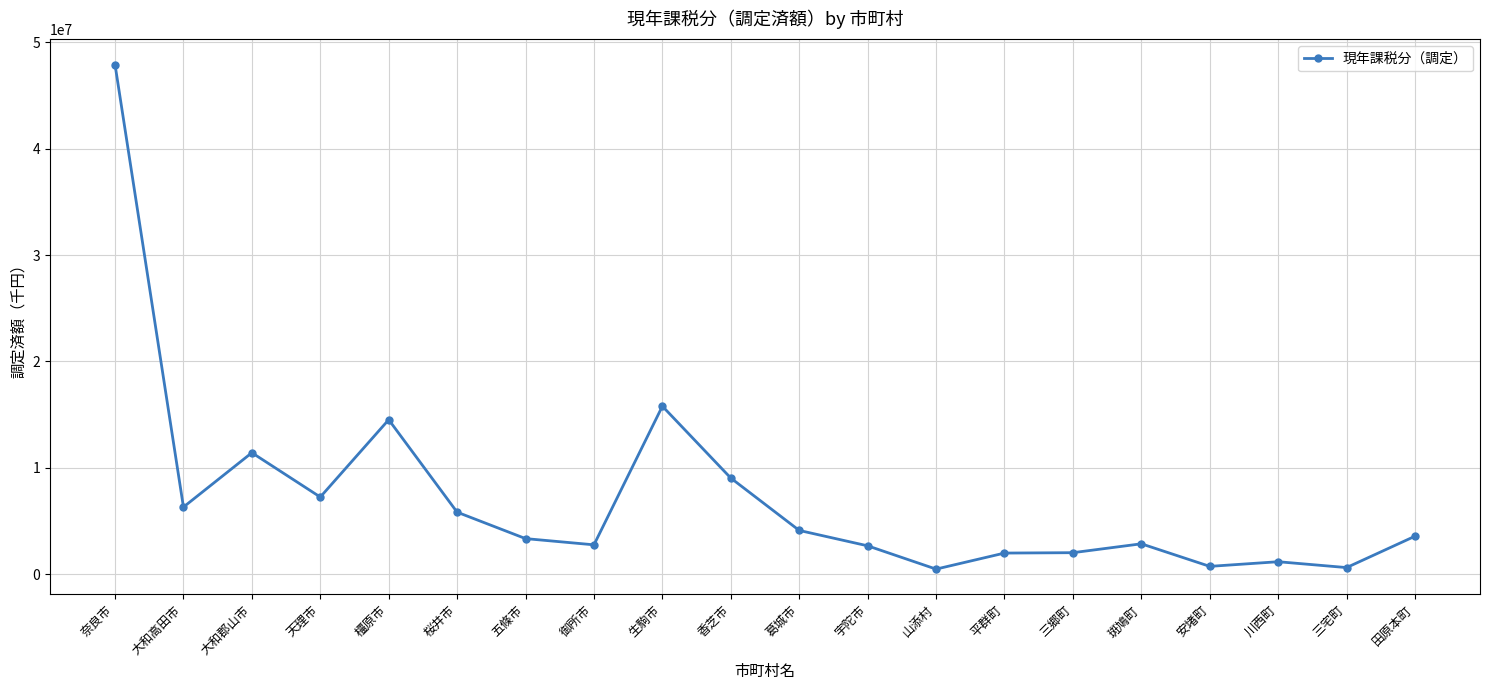

What is the value of the 11th point from the left?

4101070